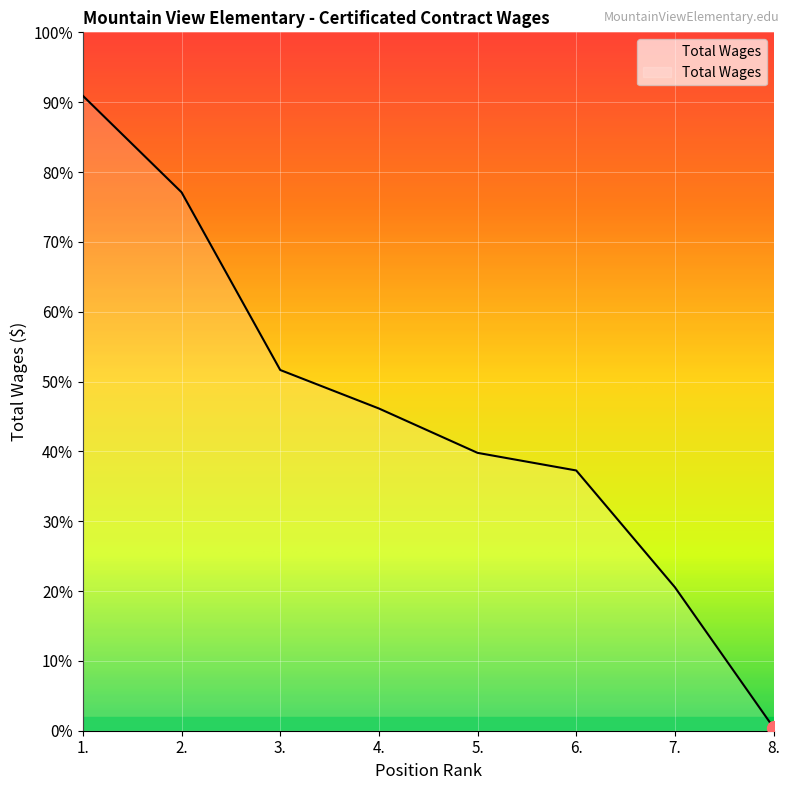

Rank the categories by value from lowest to highest.

8., 7., 6., 5., 4., 3., 2., 1.